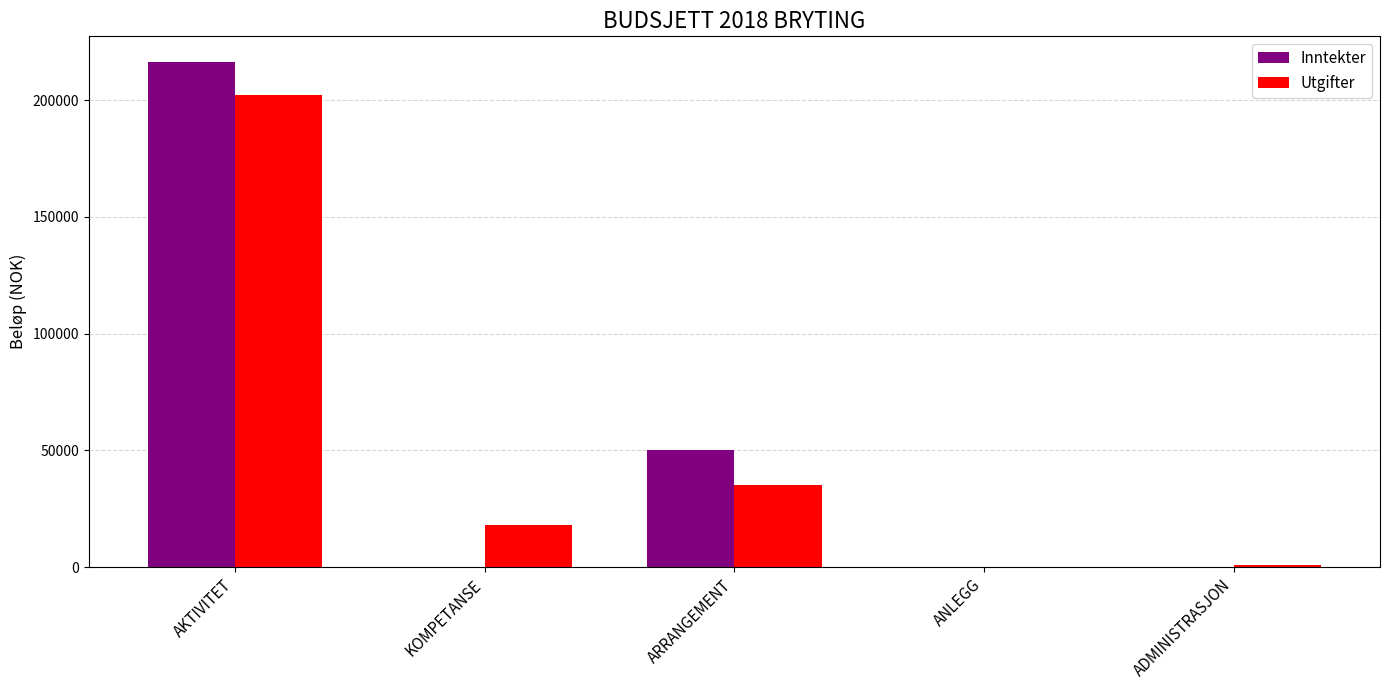

Is the value of Inntekter at ANLEGG greater than the value of Utgifter at KOMPETANSE?

No